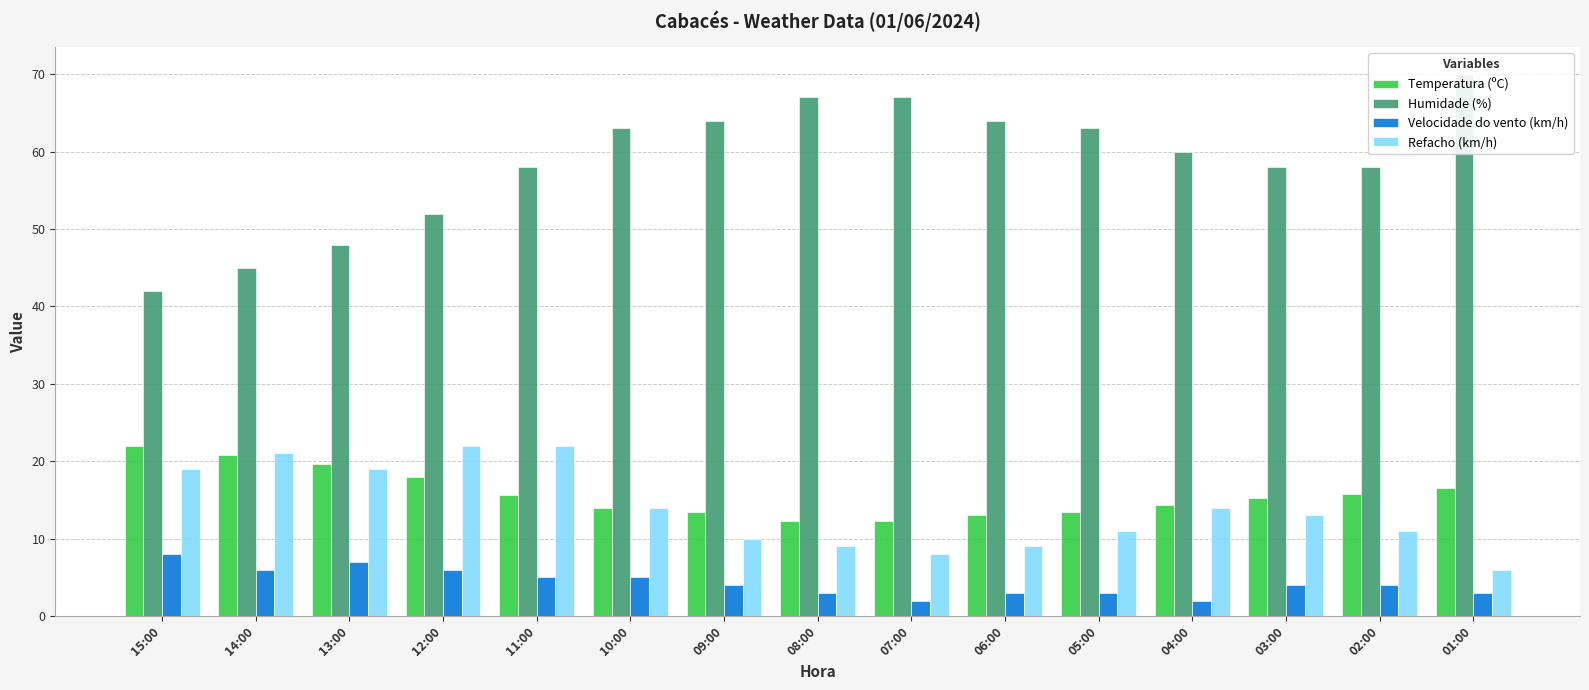

How many series are shown in this chart?

4